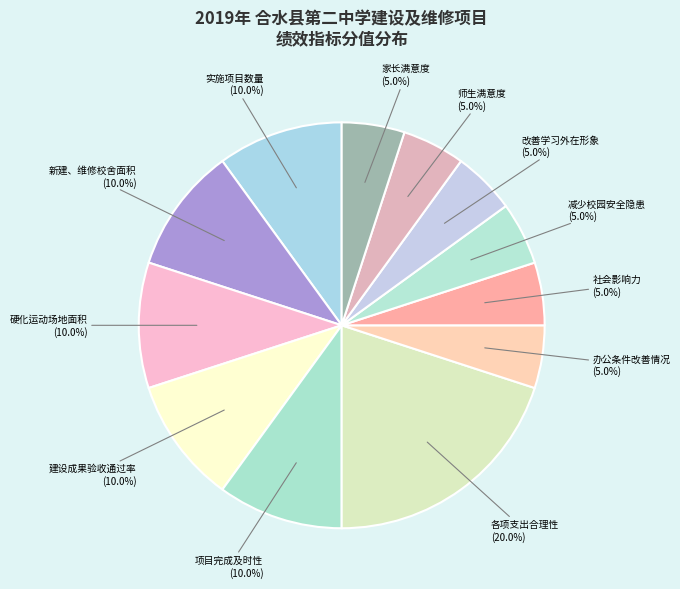

Which category has the biggest portion of the pie?

各项支出合理性